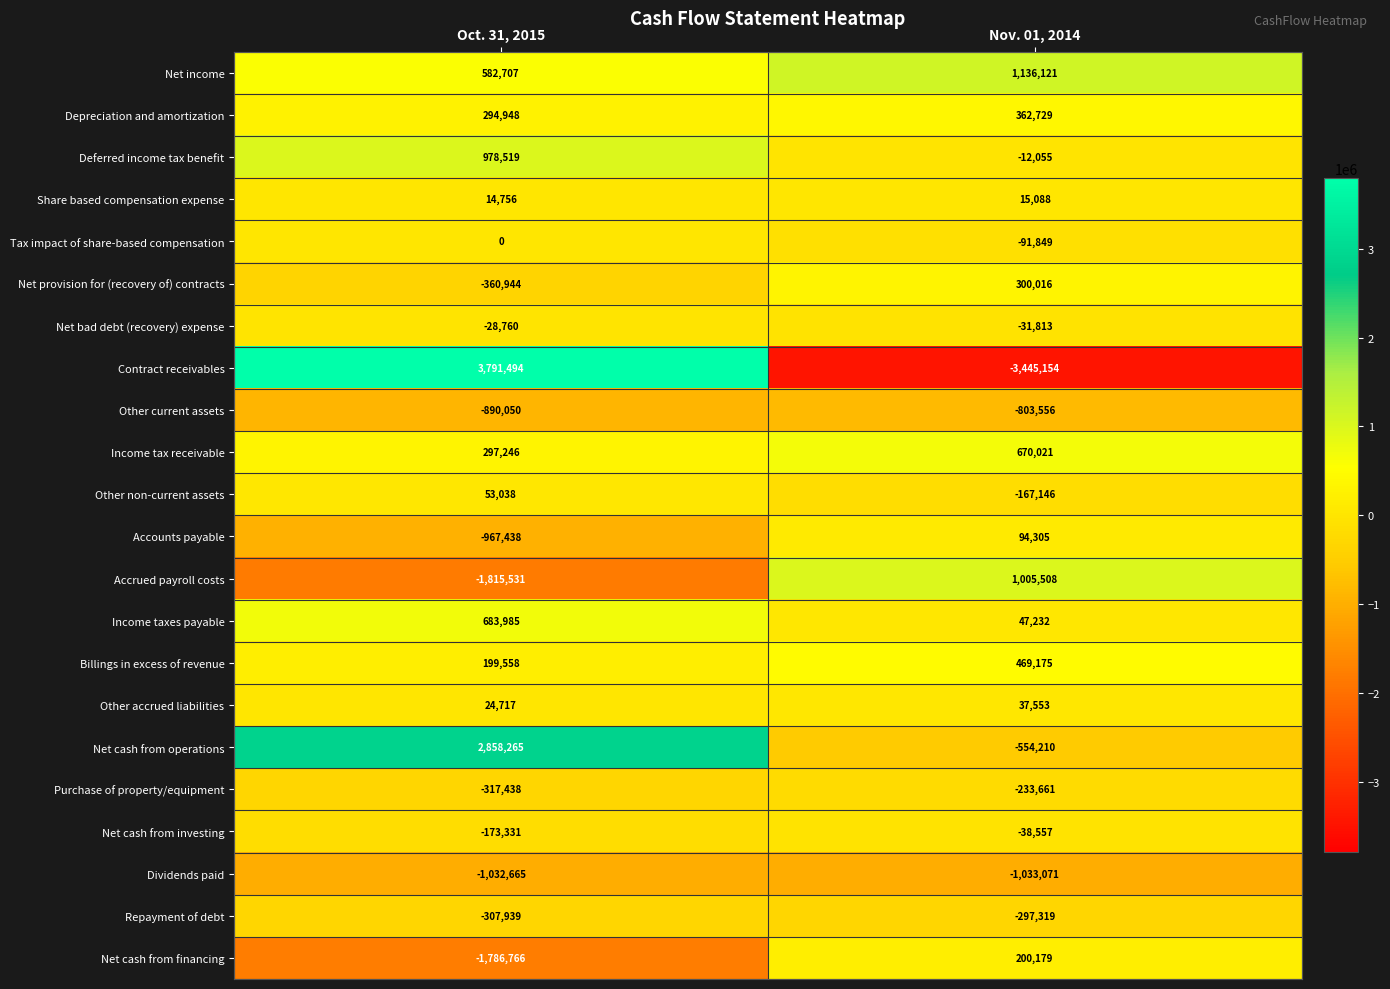

Rank the series by their maximum value, from highest to lowest.

Contract receivables, Net cash from operations, Net income, Accrued payroll costs, Deferred income tax benefit, Income taxes payable, Income tax receivable, Billings in excess of revenue, Depreciation and amortization, Net provision for (recovery of) contracts, Net cash from financing, Accounts payable, Other non-current assets, Other accrued liabilities, Share based compensation expense, Tax impact of share-based compensation, Net bad debt (recovery) expense, Net cash from investing, Purchase of property/equipment, Repayment of debt, Other current assets, Dividends paid